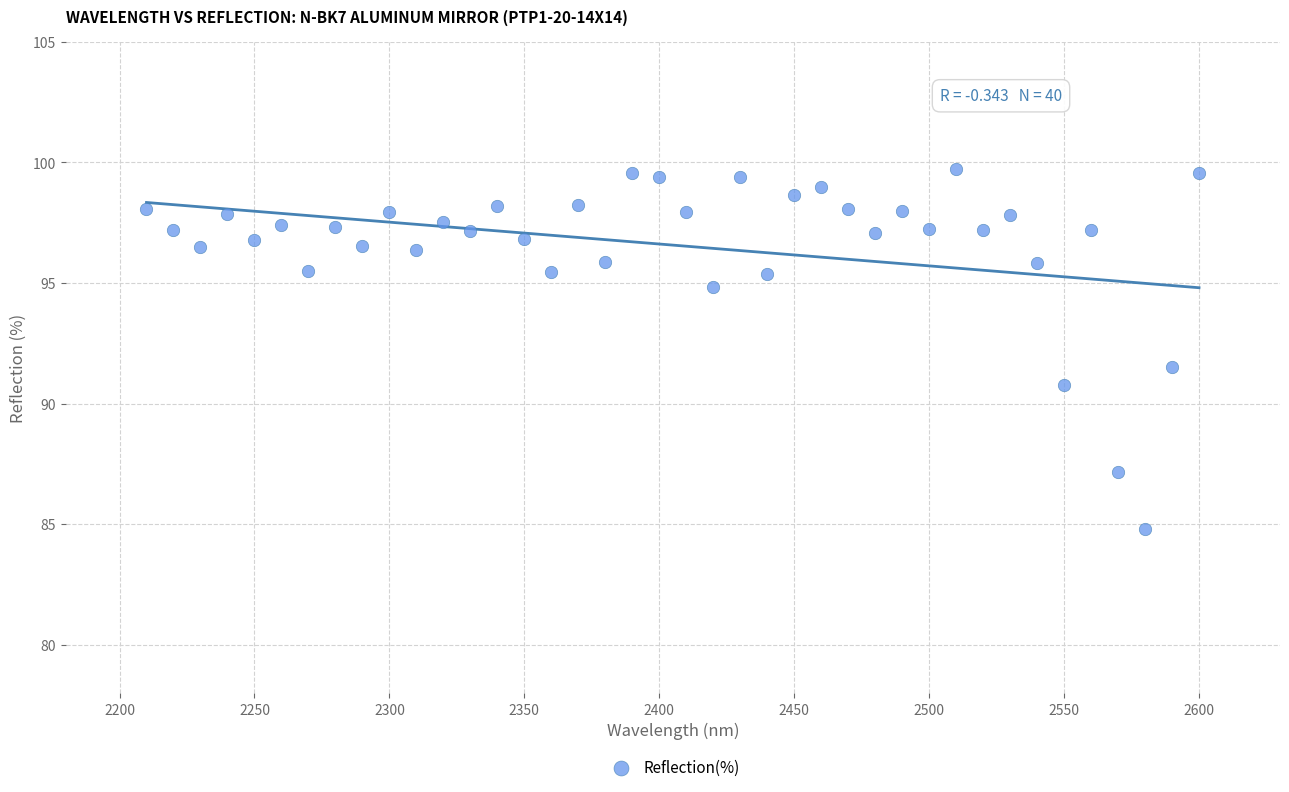

What Y value in the scatter plot is closest to 92?

91.5